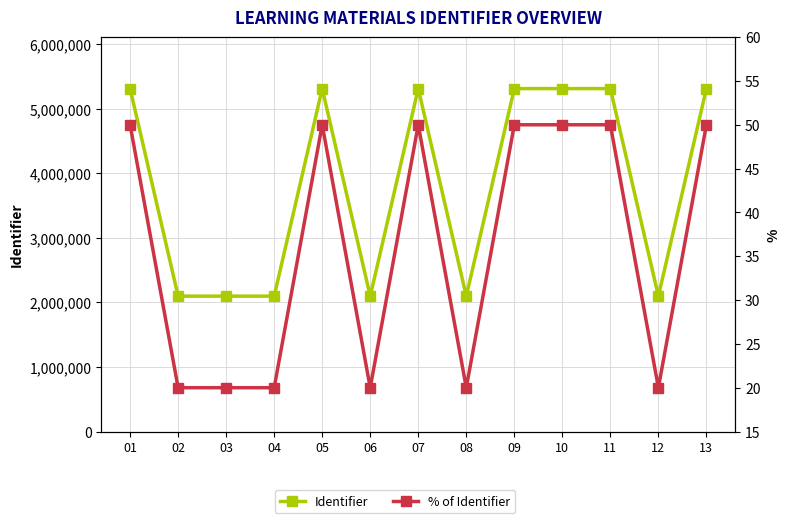

Is this an area chart (filled region under the line)?

No